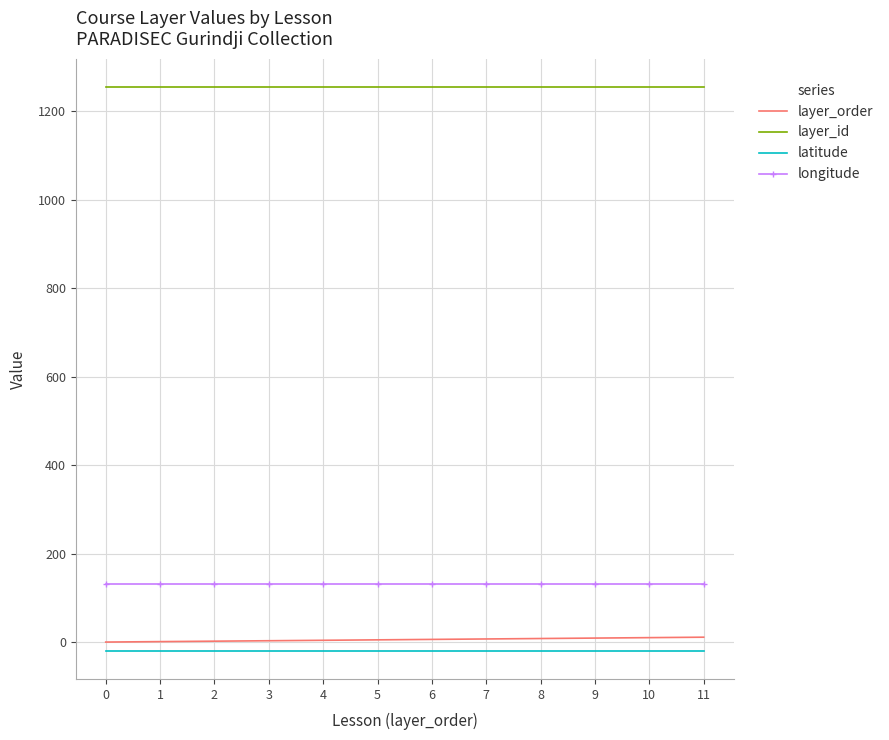

What is the lowest value of the layer_id series?

1255.0